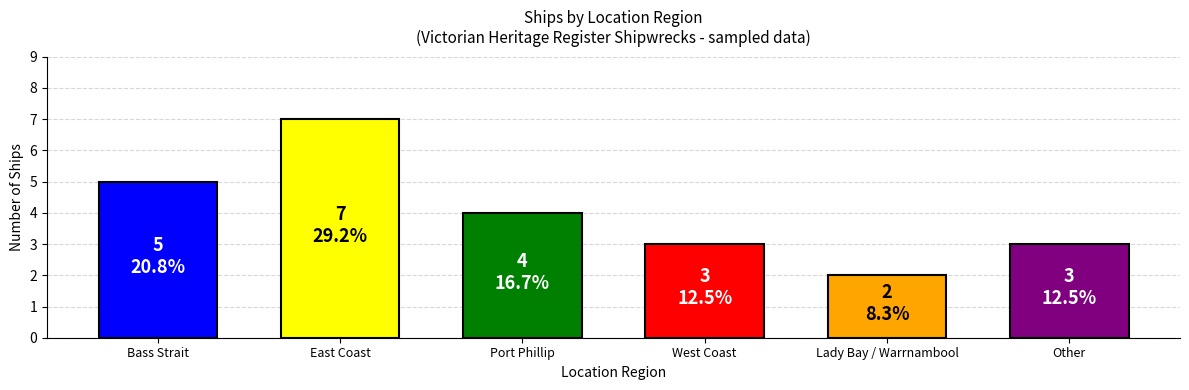

Is it true that the value at East Coast is 11?

False